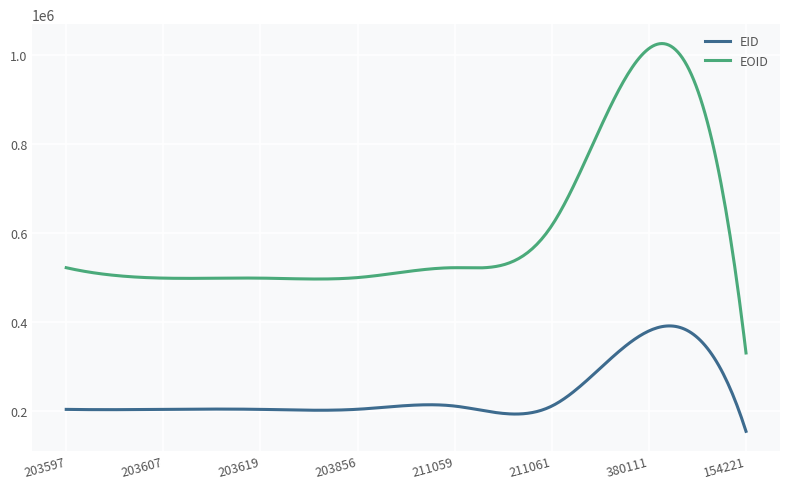

Which series has the largest range (max minus min)?

EOID